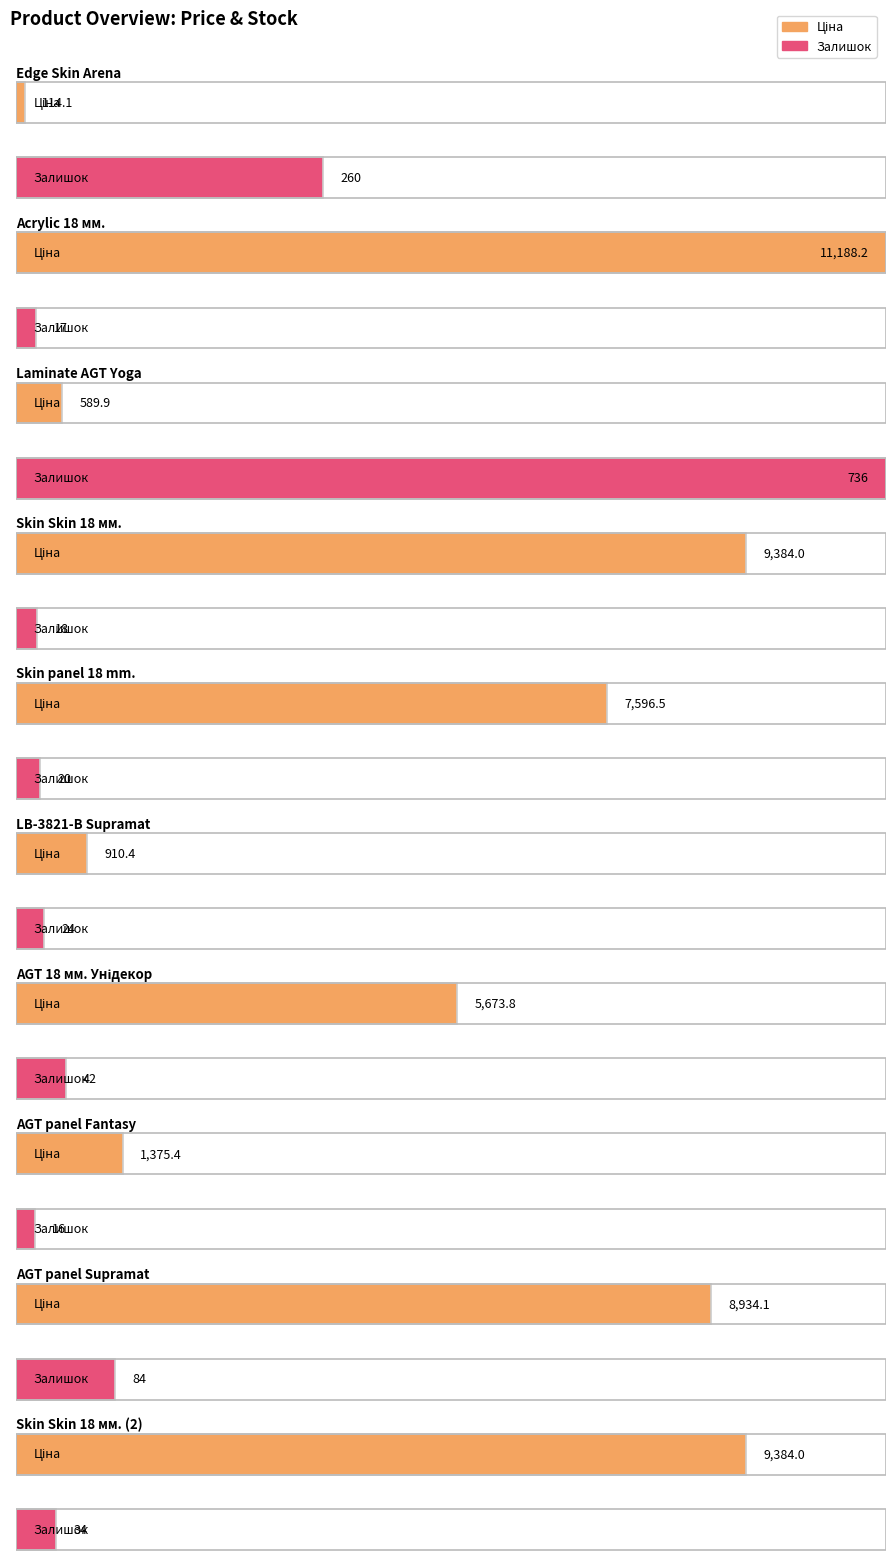

Which series has the largest total across all categories?

Ціна